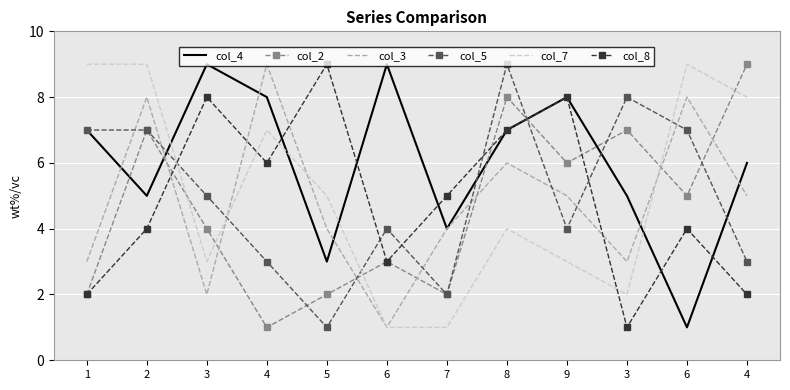

Where does the col_8 series first go above 5?

3